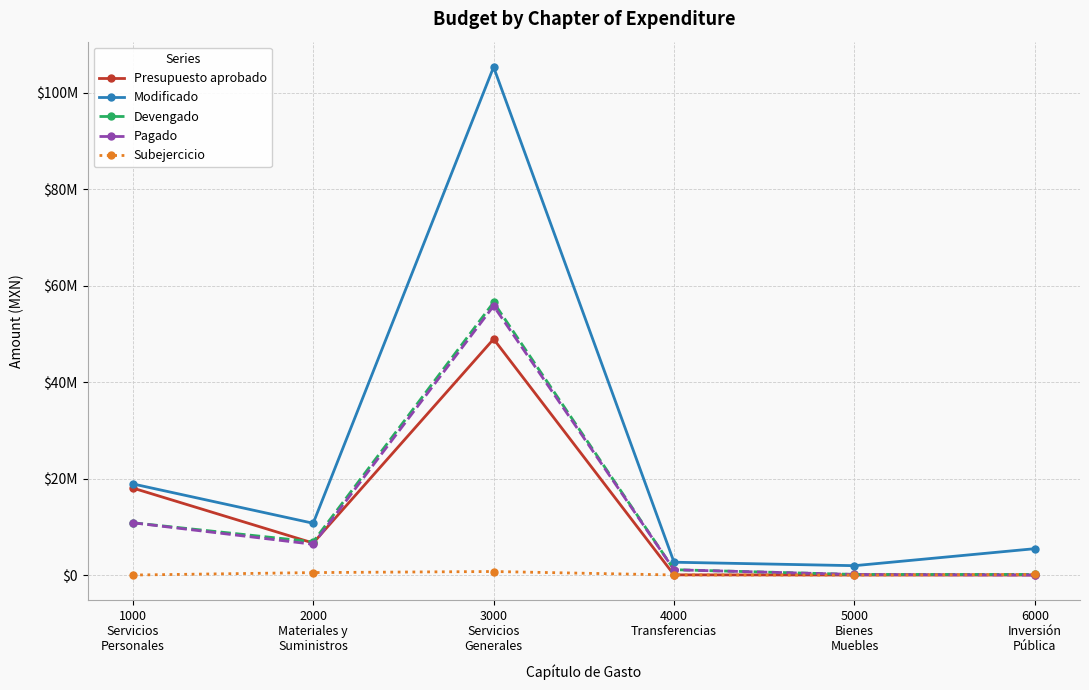

True or false: Presupuesto aprobado has more than 2 points higher than both neighbors.

False